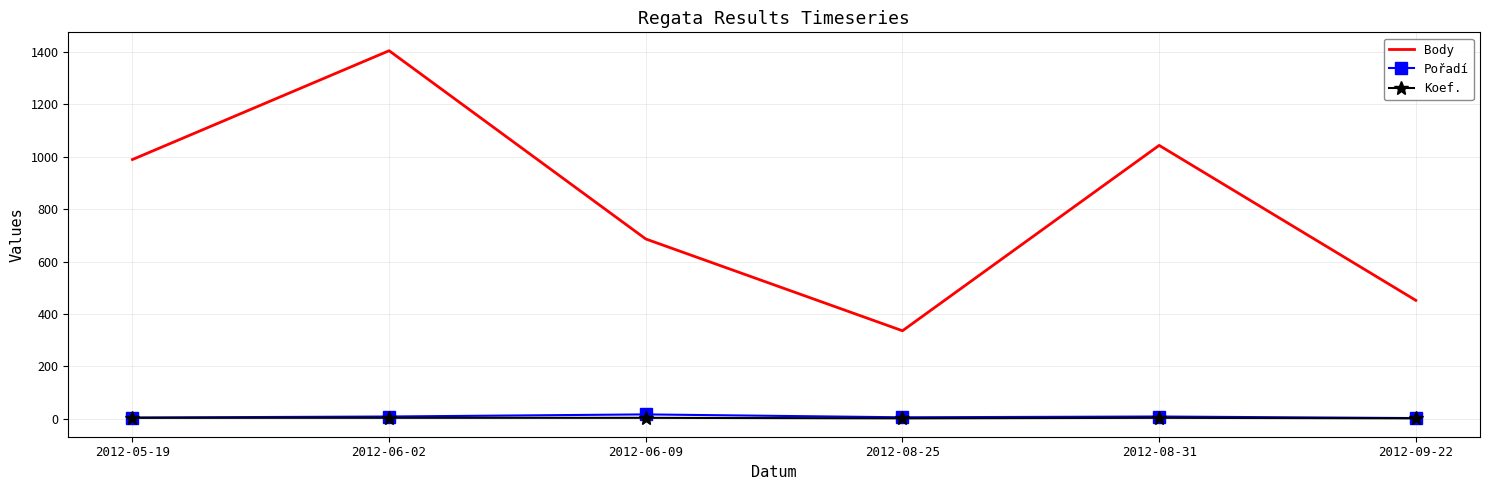

True or false: Body and Pořadí cross at least once.

False